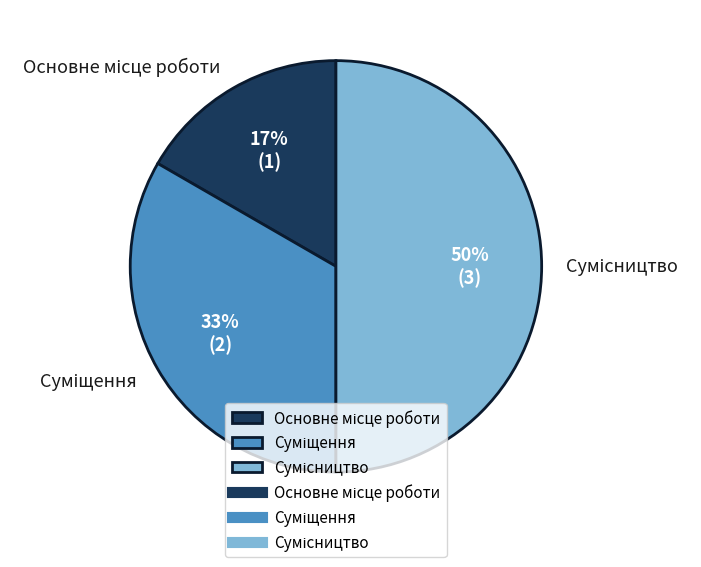

To the nearest percent, what is the difference between the largest and smallest slice percentages?

33%